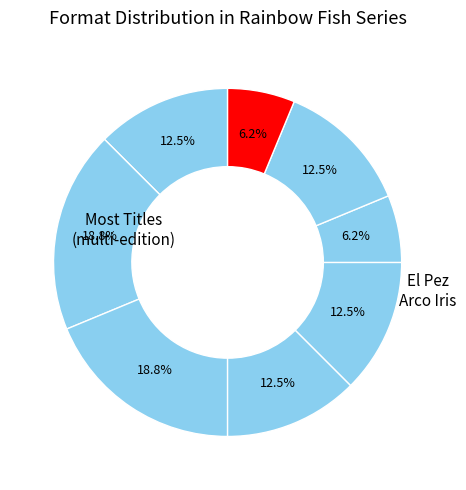

How many segments does this pie chart have?

8